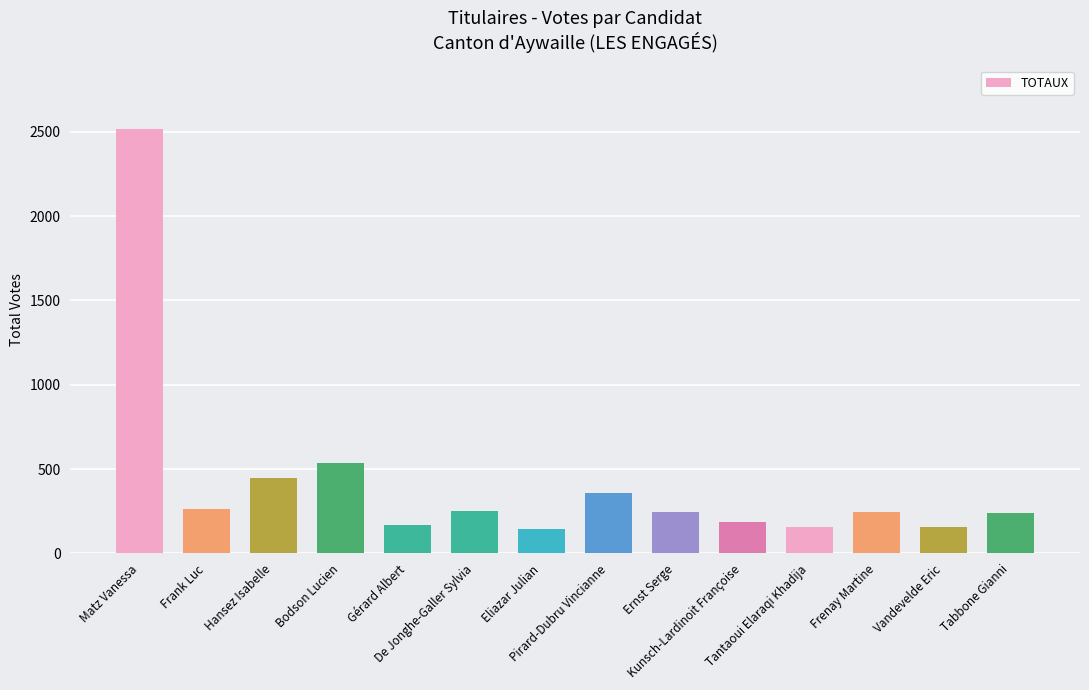

How many series are shown in this chart?

1